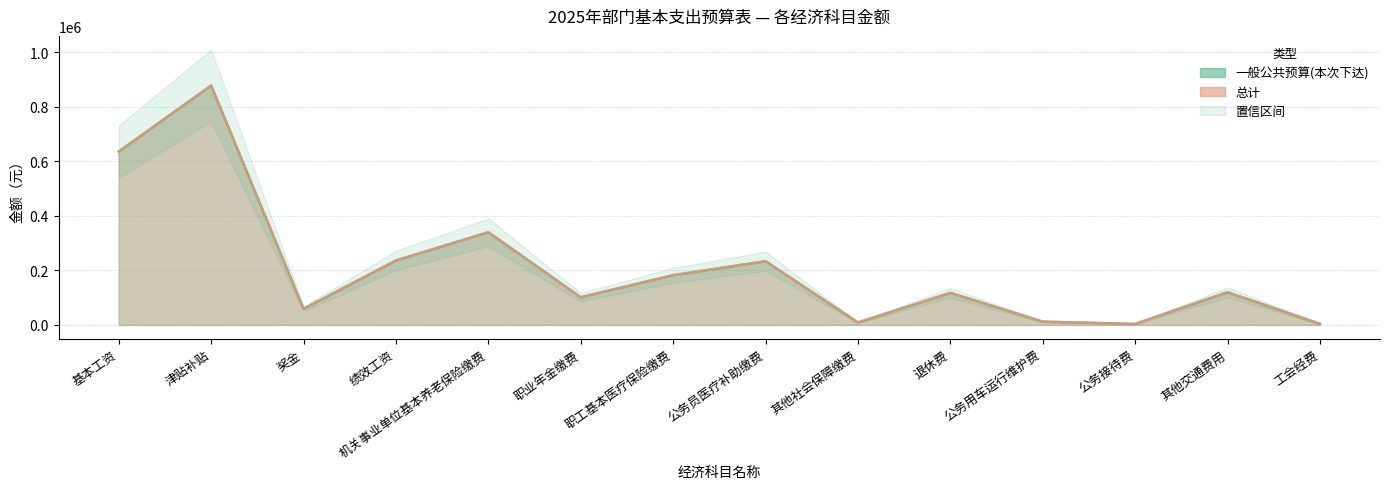

True or false: 一般公共预算(本次下达)_line has a value of 340155 at 机关事业单位基本养老保险缴费.

True